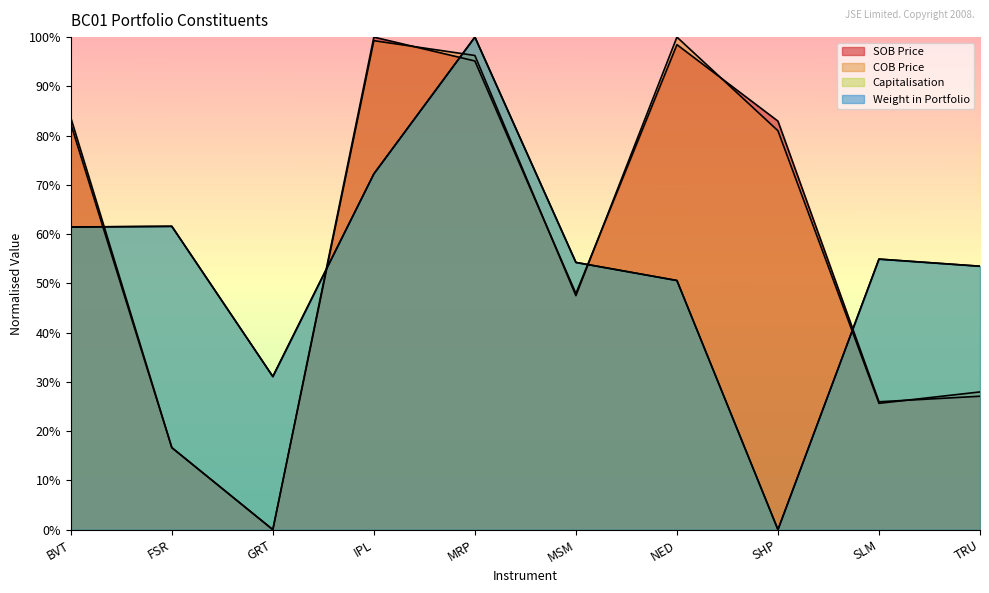

Which series ends up on top after the final intersection of SOB Price and Capitalisation?

Capitalisation